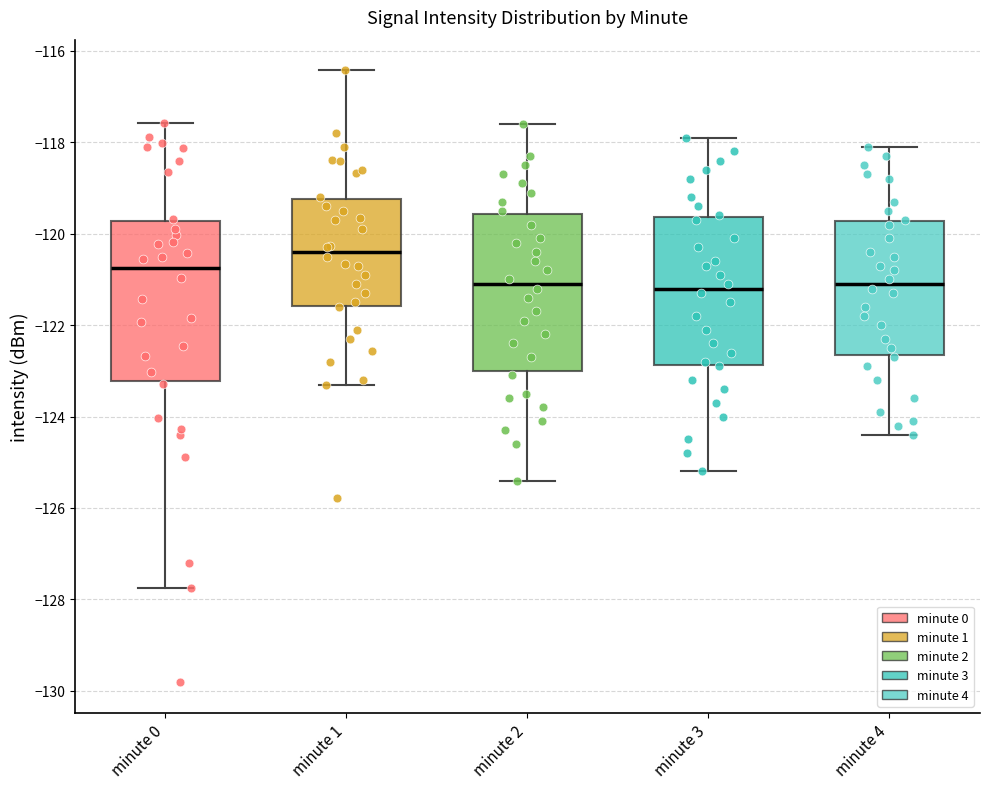

Reading left to right, read every box against the y-axis: the position of its median line, the range the box covers, and the ends of its whiskers. The values are not printed on the chart, so give them approximately, as read against the axis.

minute 0: median -120.8, box -123.2 to -119.8, whiskers -127.8 to -117.6
minute 1: median -120.4, box -121.6 to -119.2, whiskers -123.4 to -116.4
minute 2: median -121.0, box -123.0 to -119.6, whiskers -125.4 to -117.6
minute 3: median -121.2, box -122.8 to -119.6, whiskers -125.2 to -117.8
minute 4: median -121.0, box -122.6 to -119.8, whiskers -124.4 to -118.0